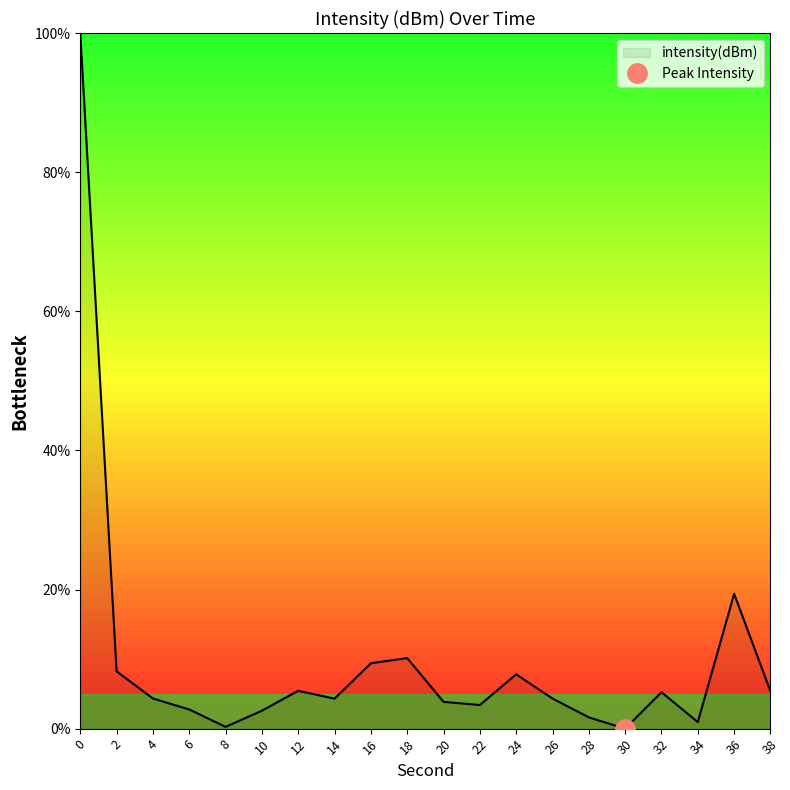

At which label is the value closest to 50?

36